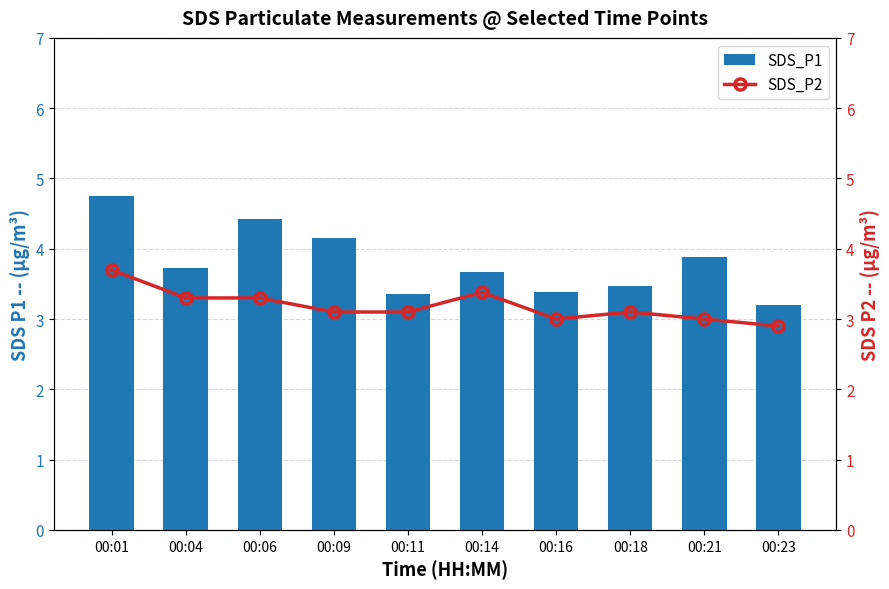

Is it true that SDS_P1 equals 6.2 at 00:06?

False